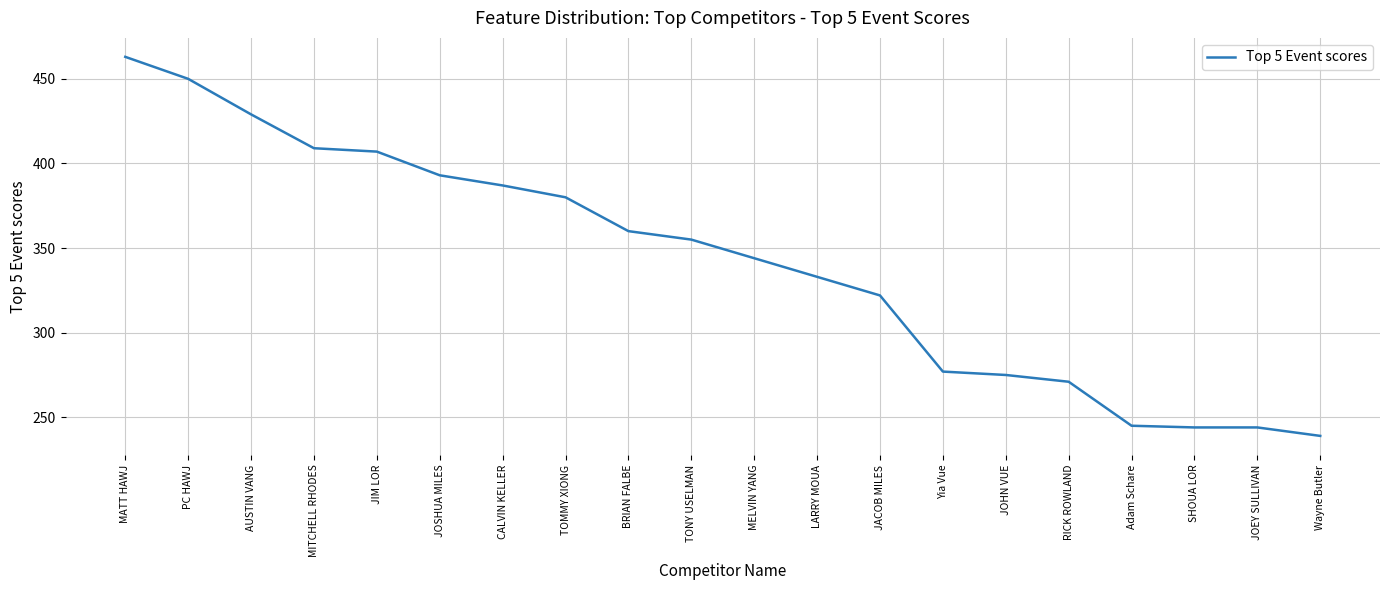

Reading left to right, extract all data points from this chart.

463	450	429	409	407	393	387	380	360	355	344	333	322	277	275	271	245	244	244	239